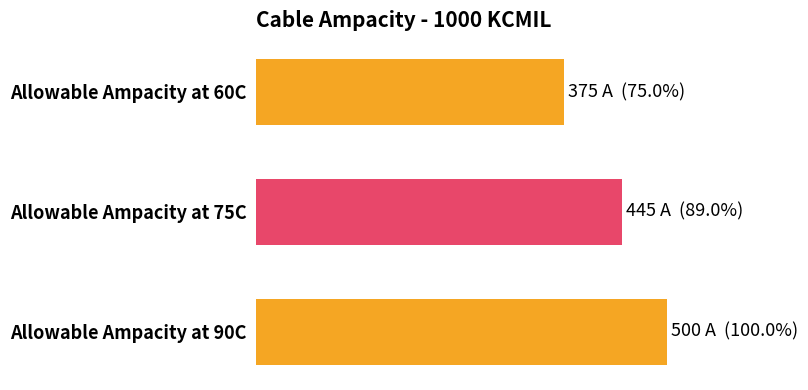

What is the difference between the maximum and minimum values?

125